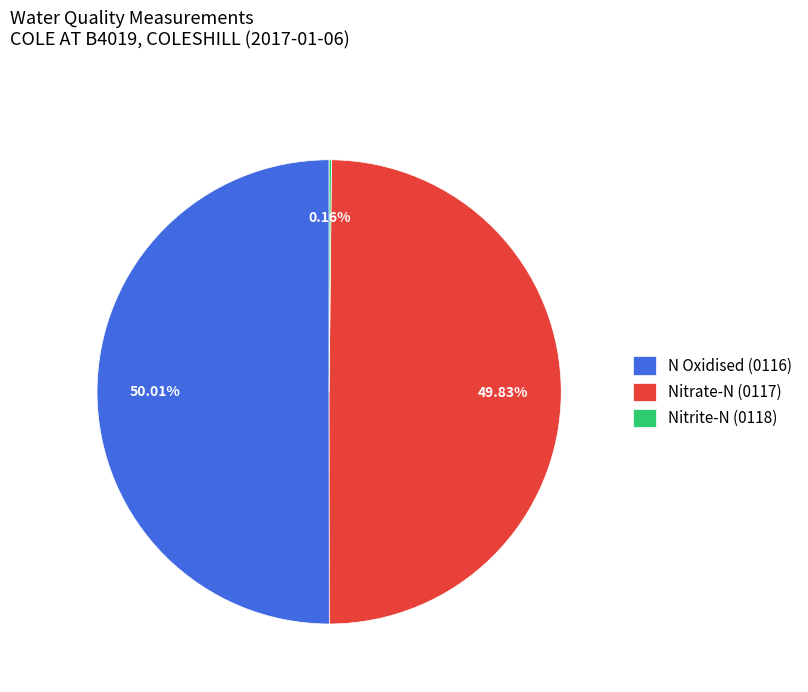

What portion of the pie excludes N Oxidised (0116)?

50.0%